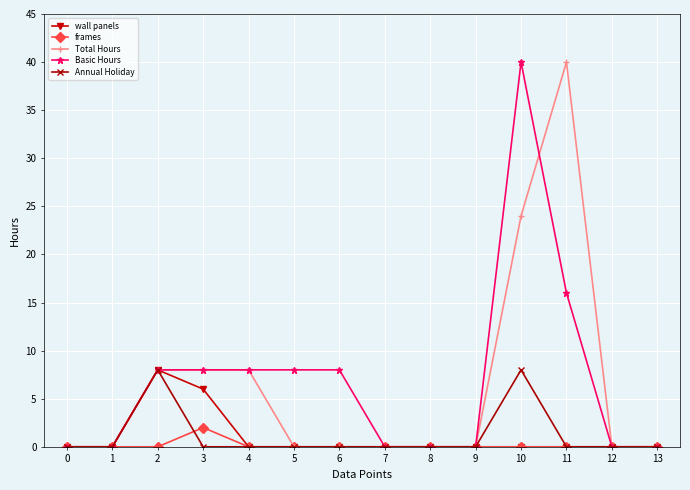

At how many categories does at least one series exceed 21?

2